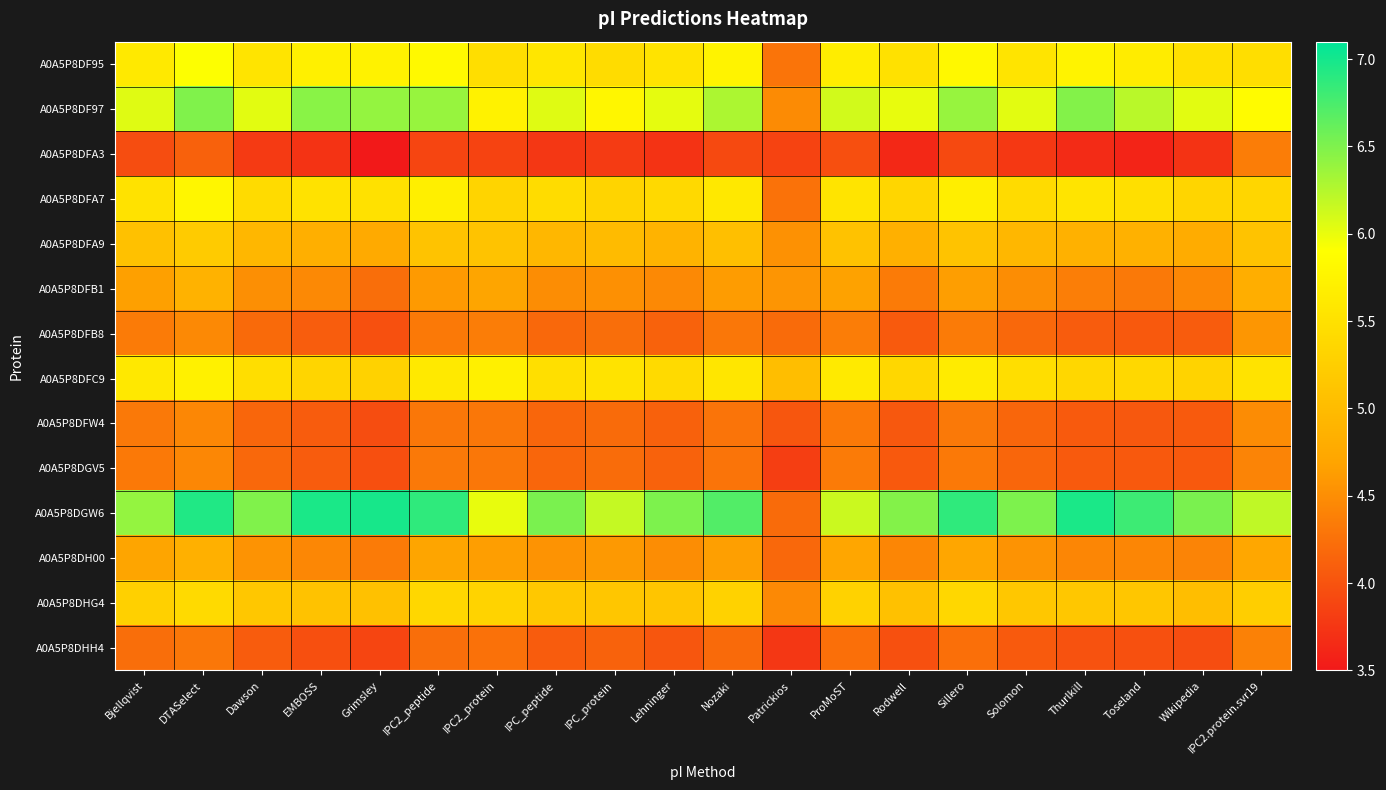

Which category has the lowest value across all series?

Grimsley